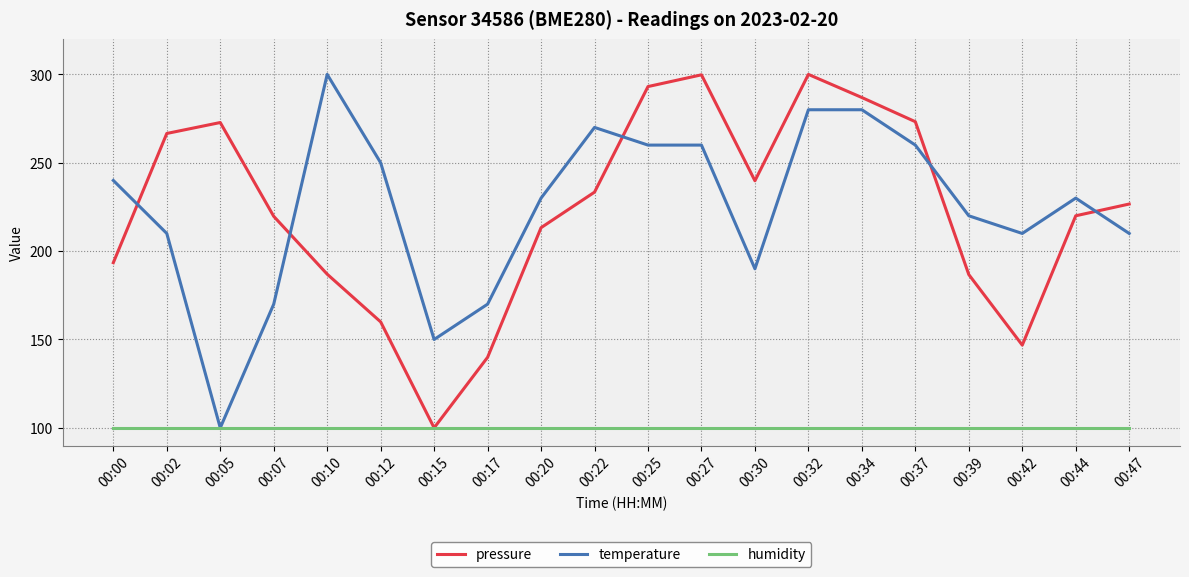

The value of humidity at 00:12 is 38.5. True or false?

False